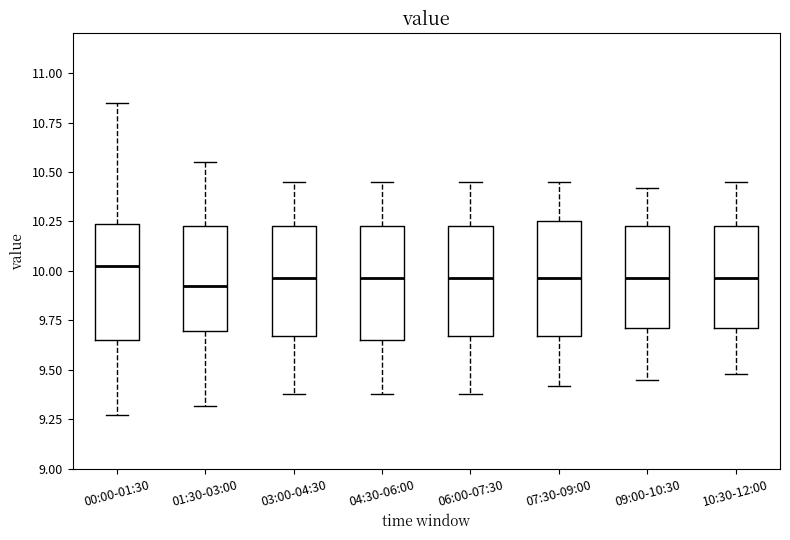

Reading left to right, transcribe this box plot: for each box, give where its median line is, the range the box spans, and where its two whiskers end, as read against the y-axis. The values are not printed on the chart, so give them approximately, as read against the axis.

00:00-01:30: median 10.05, box 9.65 to 10.25, whiskers 9.25 to 10.85
01:30-03:00: median 9.95, box 9.70 to 10.25, whiskers 9.30 to 10.55
03:00-04:30: median 9.95, box 9.65 to 10.25, whiskers 9.40 to 10.45
04:30-06:00: median 9.95, box 9.65 to 10.25, whiskers 9.40 to 10.45
06:00-07:30: median 9.95, box 9.65 to 10.25, whiskers 9.40 to 10.45
07:30-09:00: median 9.95, box 9.65 to 10.25, whiskers 9.40 to 10.45
09:00-10:30: median 9.95, box 9.70 to 10.25, whiskers 9.45 to 10.40
10:30-12:00: median 9.95, box 9.70 to 10.25, whiskers 9.50 to 10.45